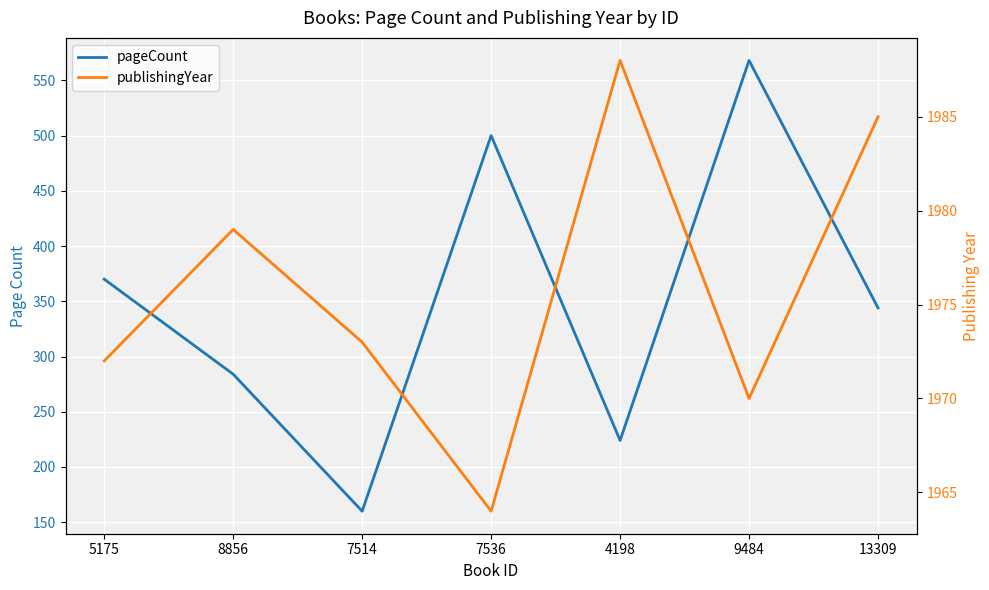

What is the label of the 6th point from the left?

9484